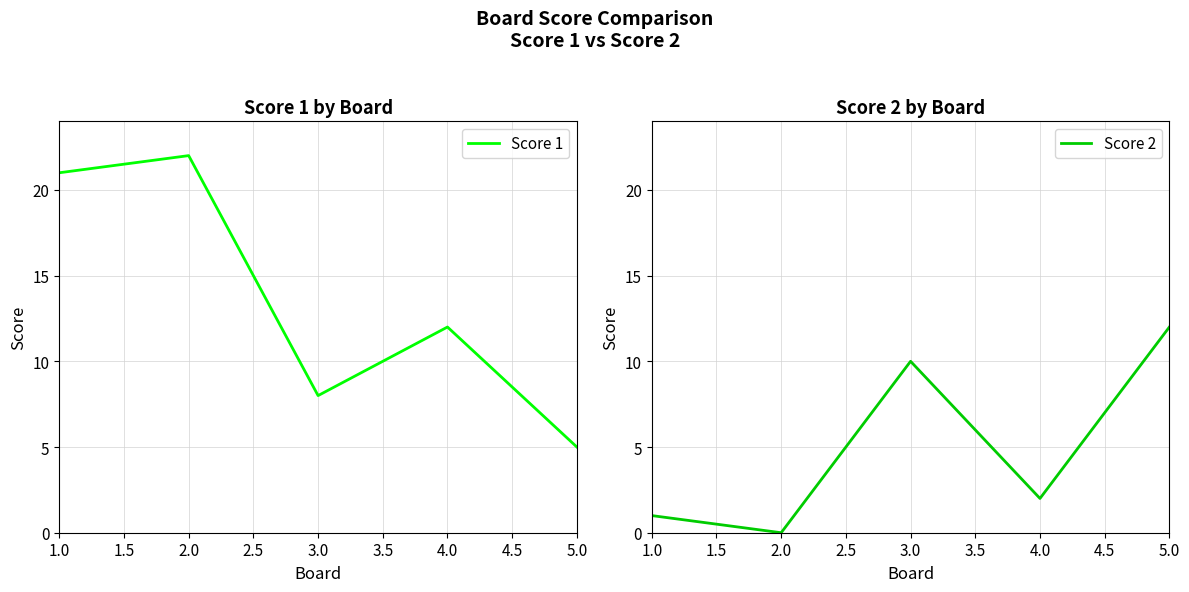

How many interior local peaks does the Score 1 series have?

2